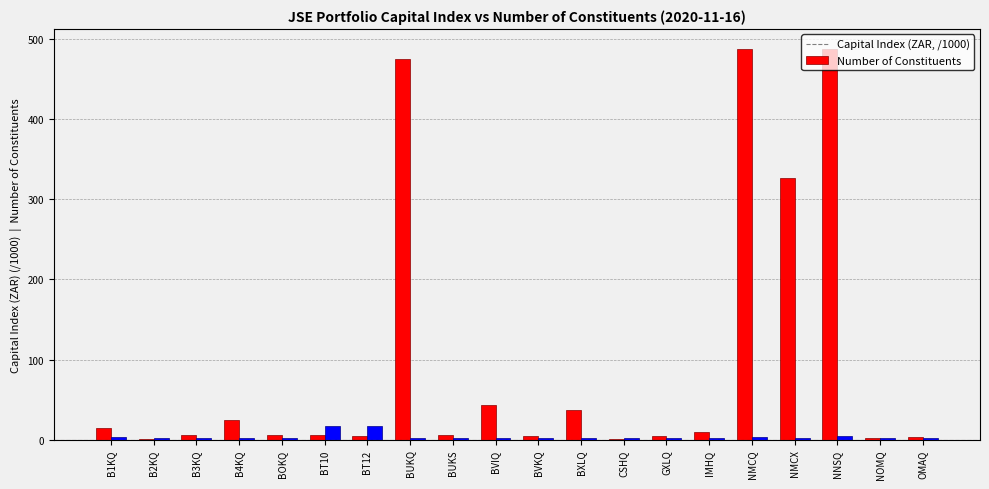

At which label is Capital Index (ZAR, /1000) closest to 244?

NMCX